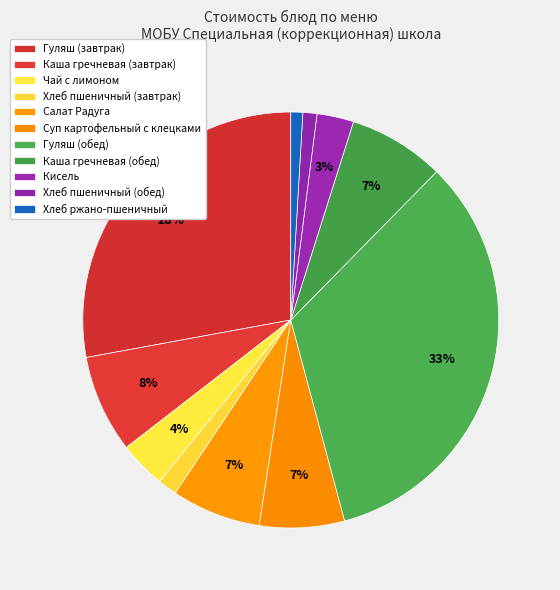

To the nearest percent, what portion does Каша гречневая (завтрак) represent?

8%